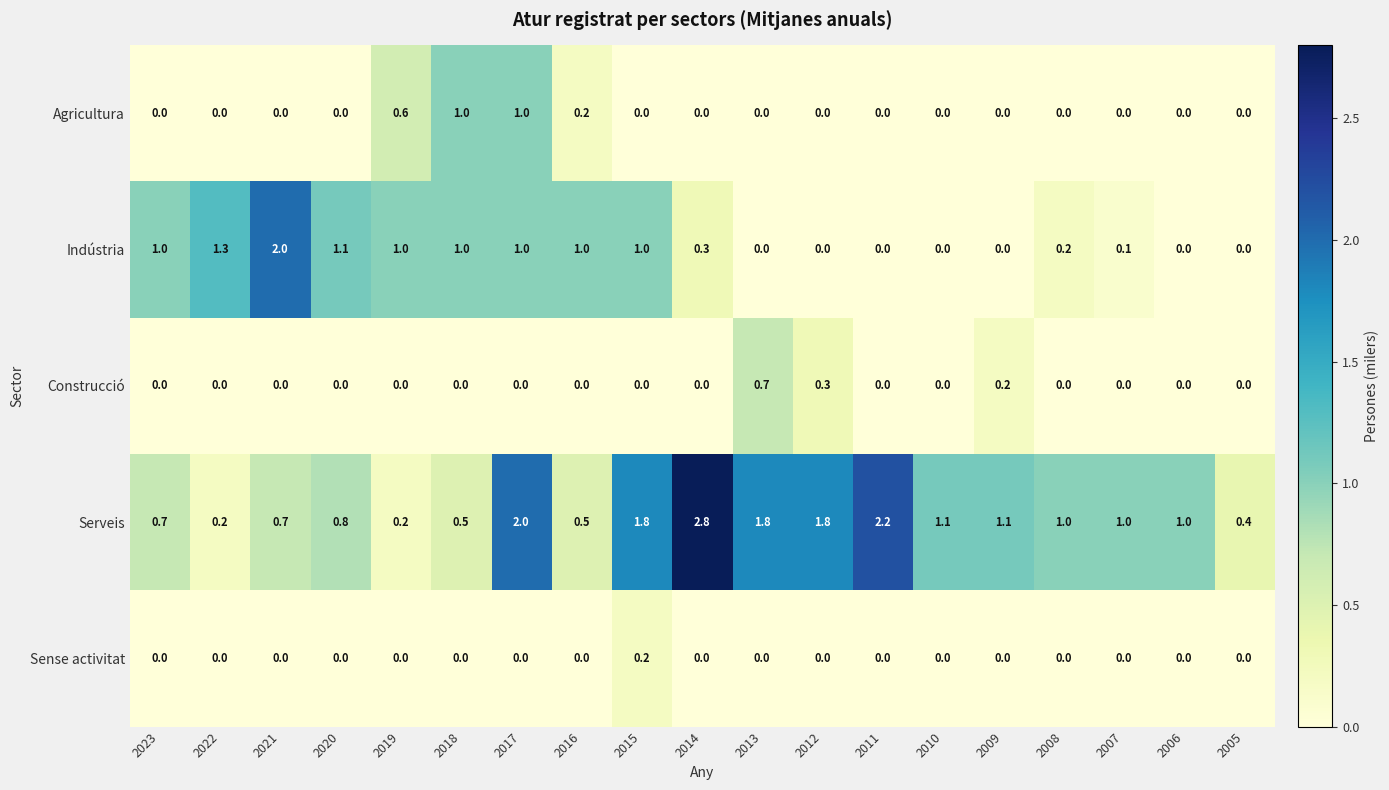

Which label corresponds to the largest value in the chart?

2014